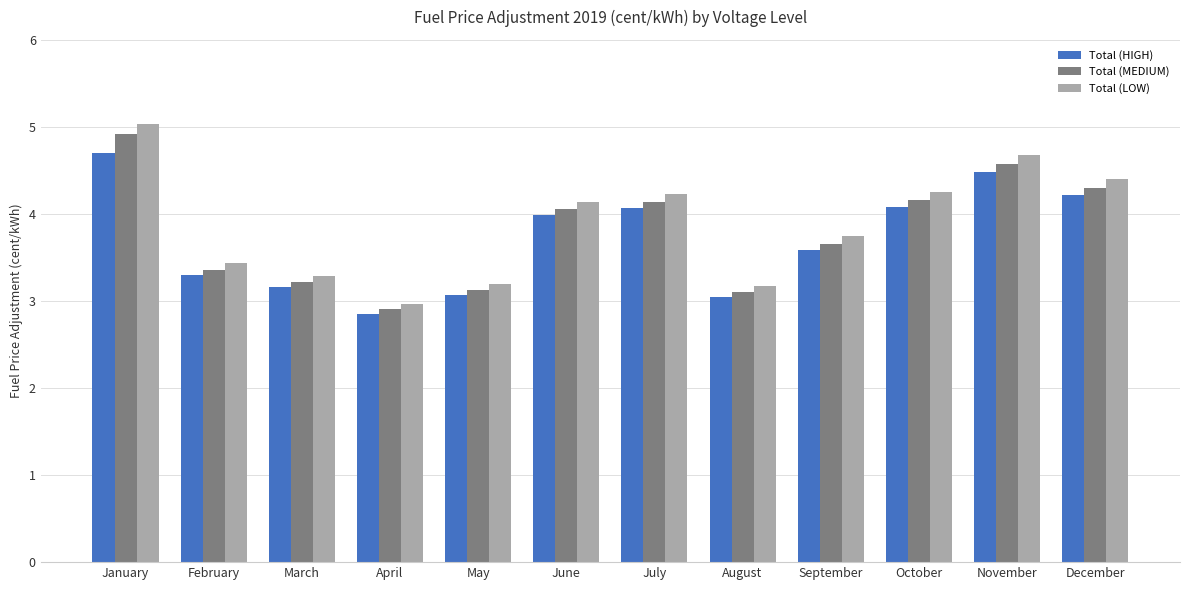

What is the spread (max minus min) of values at January?

0.3